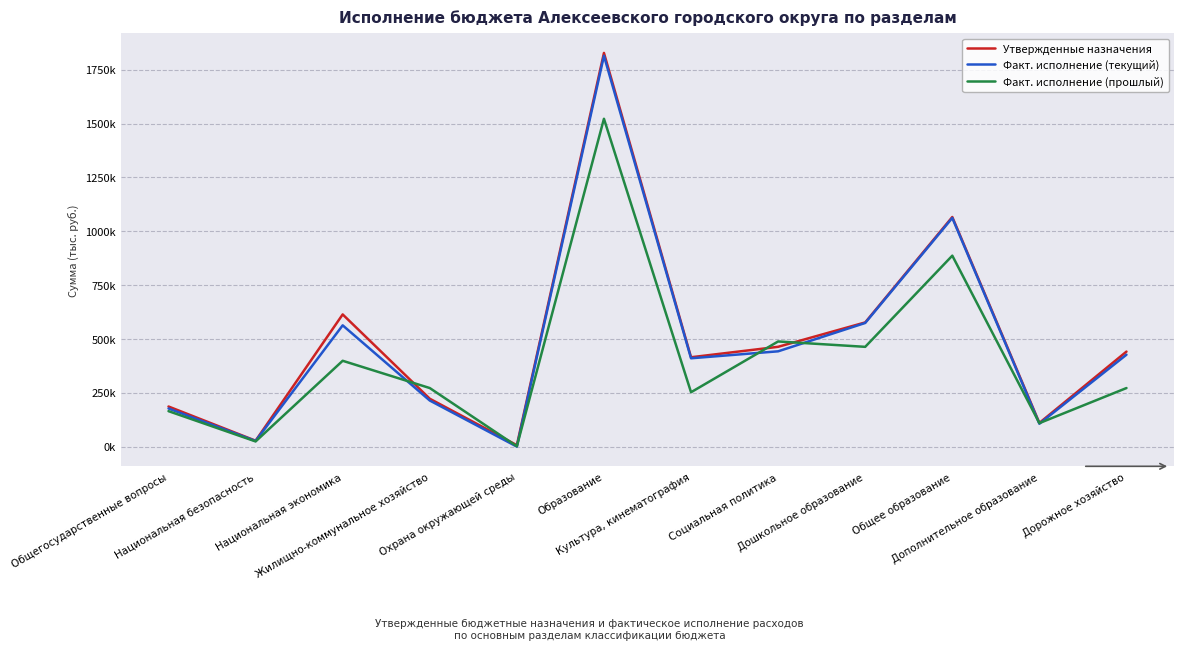

What is the total value across all series at Общегосударственные вопросы?

528848.4